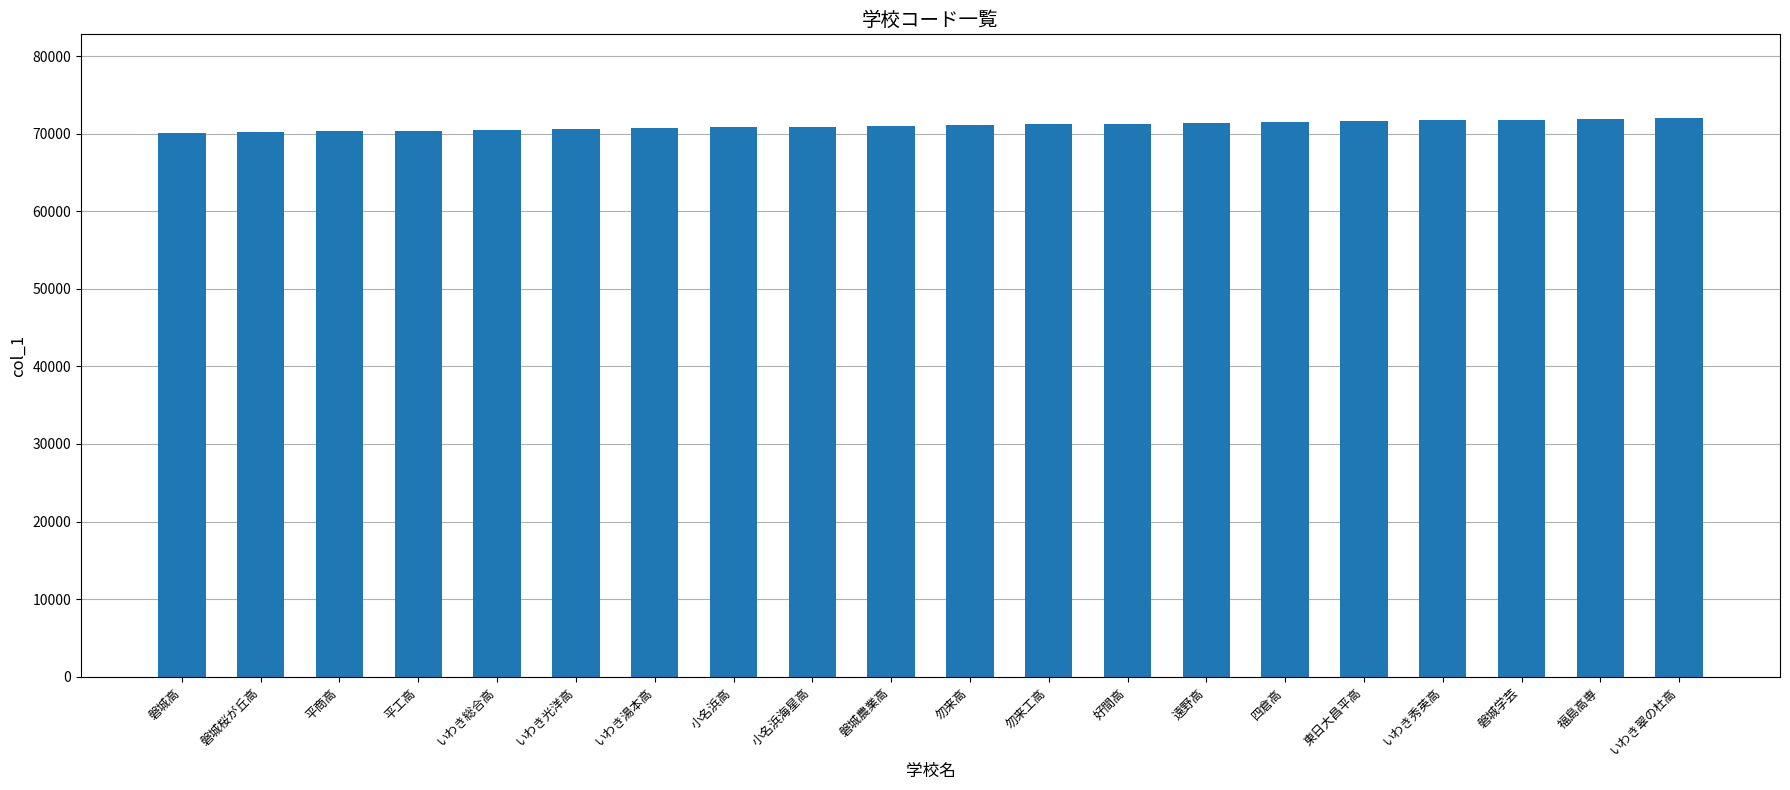

The value at いわき秀英高 is 107813. True or false?

False